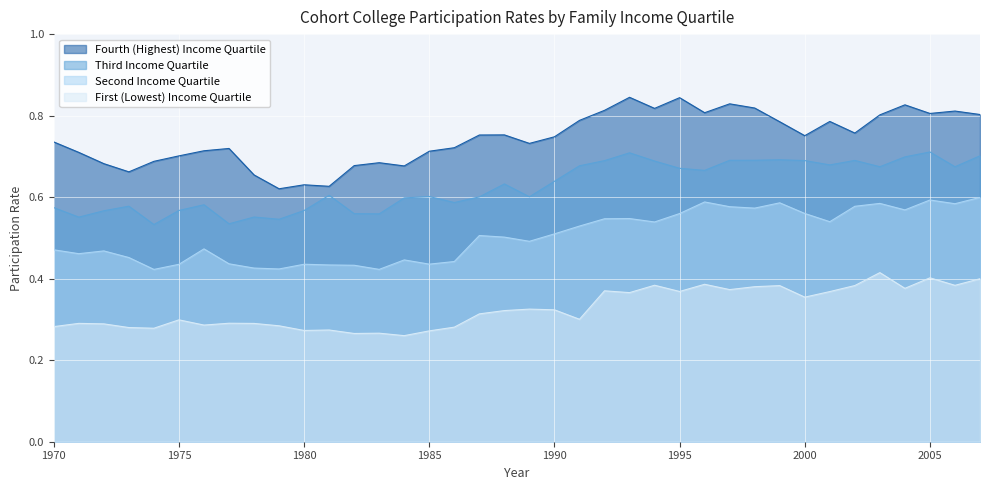

In Fourth (Highest) Income Quartile, how many points are lower than both neighbors (excluding endpoints)?

10